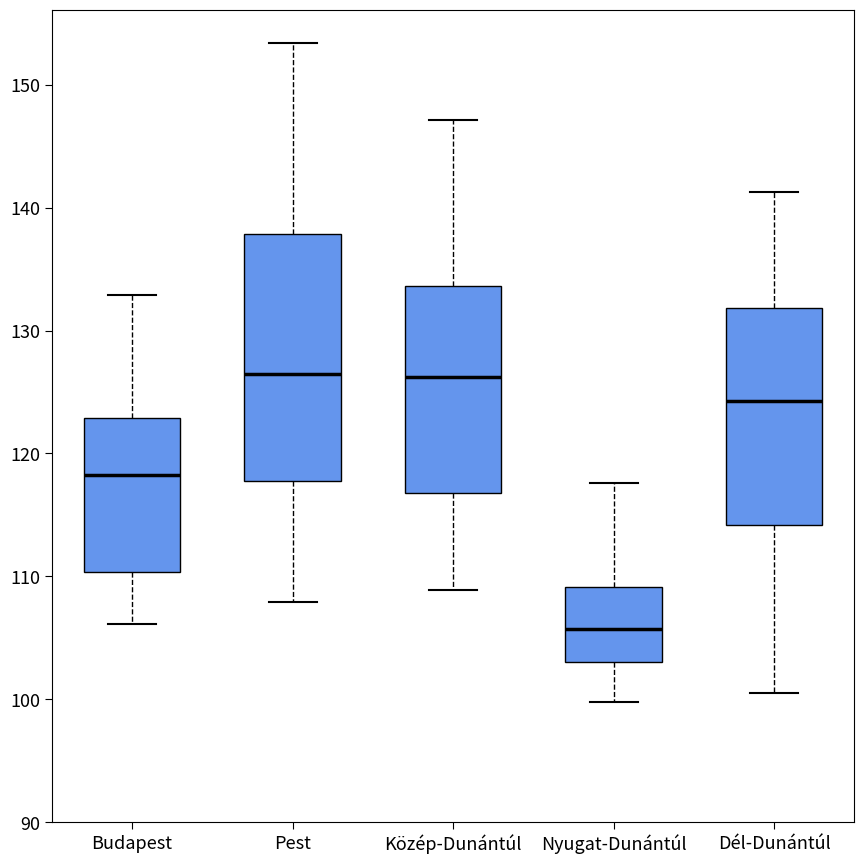

Reading left to right, transcribe this box plot: for each box, give where its median line is, the range the box spans, and where its two whiskers end, as read against the y-axis. The values are not printed on the chart, so give them approximately, as read against the axis.

Budapest: median 118, box 110 to 123, whiskers 106 to 133
Pest: median 126, box 118 to 138, whiskers 108 to 153
Közép-Dunántúl: median 126, box 117 to 134, whiskers 109 to 147
Nyugat-Dunántúl: median 106, box 103 to 109, whiskers 100 to 118
Dél-Dunántúl: median 124, box 114 to 132, whiskers 100 to 141